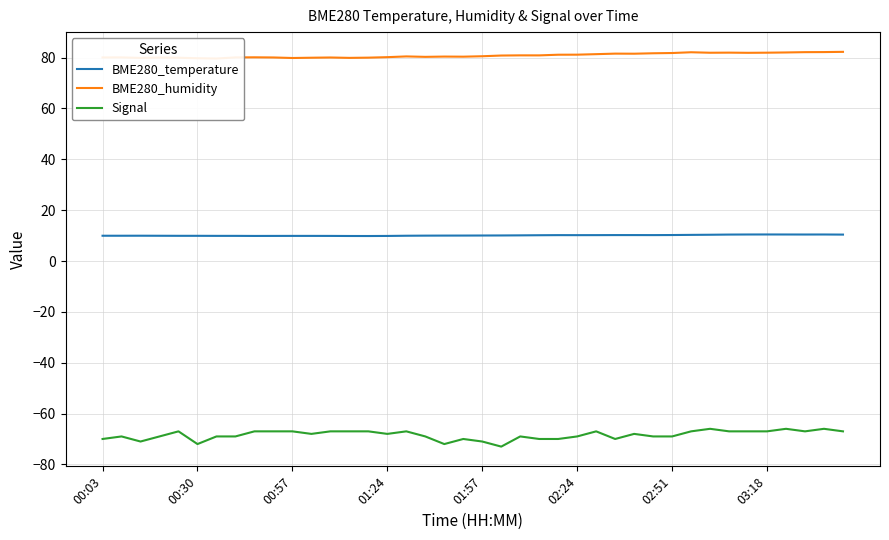

Which series has the largest range (max minus min)?

Signal